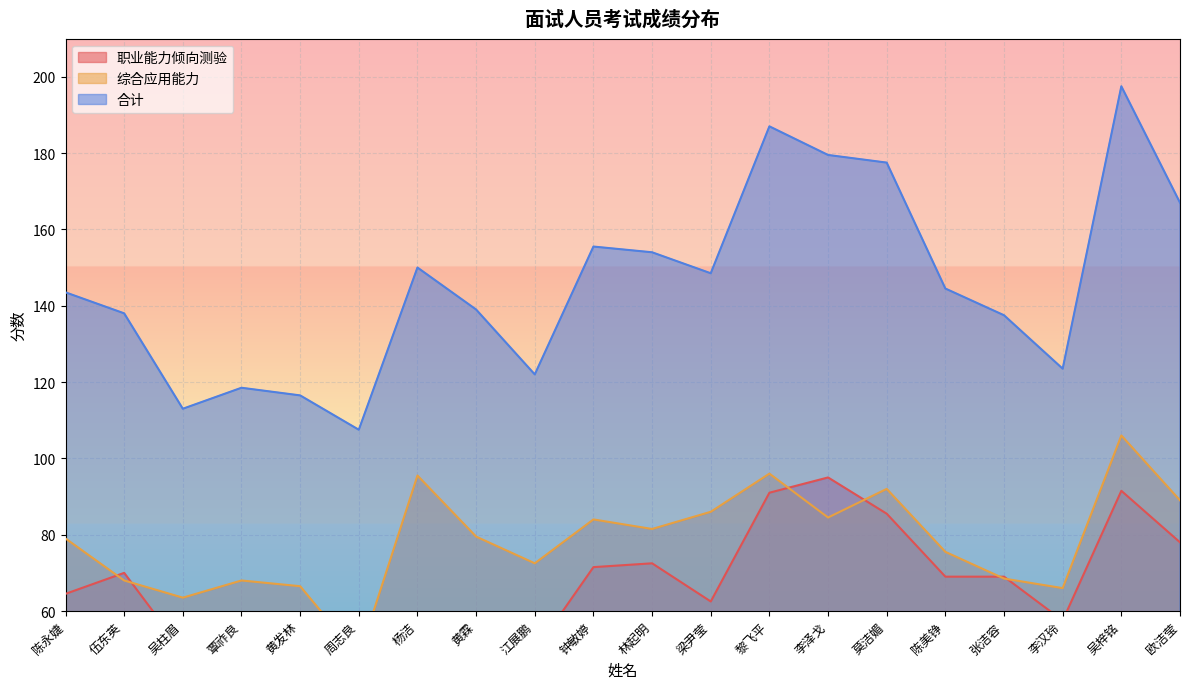

Reading left to right, what are all the values shown in this chart?

职业能力倾向测验: 陈永婕=64.5	伍东英=70.0	吴柱眉=49.5	覃祚良=50.5	黄发林=50.0	周志良=59.5	杨洁=54.5	黄霖=59.5	江展鹏=49.5	钟敏婷=71.5	林起明=72.5	梁尹莹=62.5	黎飞平=91.0	李泽戈=95.0	莫洁媚=85.5	陈美铮=69.0	张洁容=69.0	李汉玲=57.5	吴梓铭=91.5	欧洁莹=78.0
综合应用能力: 陈永婕=79.0	伍东英=68.0	吴柱眉=63.5	覃祚良=68.0	黄发林=66.5	周志良=48.0	杨洁=95.5	黄霖=79.5	江展鹏=72.5	钟敏婷=84.0	林起明=81.5	梁尹莹=86.0	黎飞平=96.0	李泽戈=84.5	莫洁媚=92.0	陈美铮=75.5	张洁容=68.5	李汉玲=66.0	吴梓铭=106.0	欧洁莹=89.0
合计: 陈永婕=143.5	伍东英=138.0	吴柱眉=113.0	覃祚良=118.5	黄发林=116.5	周志良=107.5	杨洁=150.0	黄霖=139.0	江展鹏=122.0	钟敏婷=155.5	林起明=154.0	梁尹莹=148.5	黎飞平=187.0	李泽戈=179.5	莫洁媚=177.5	陈美铮=144.5	张洁容=137.5	李汉玲=123.5	吴梓铭=197.5	欧洁莹=167.0